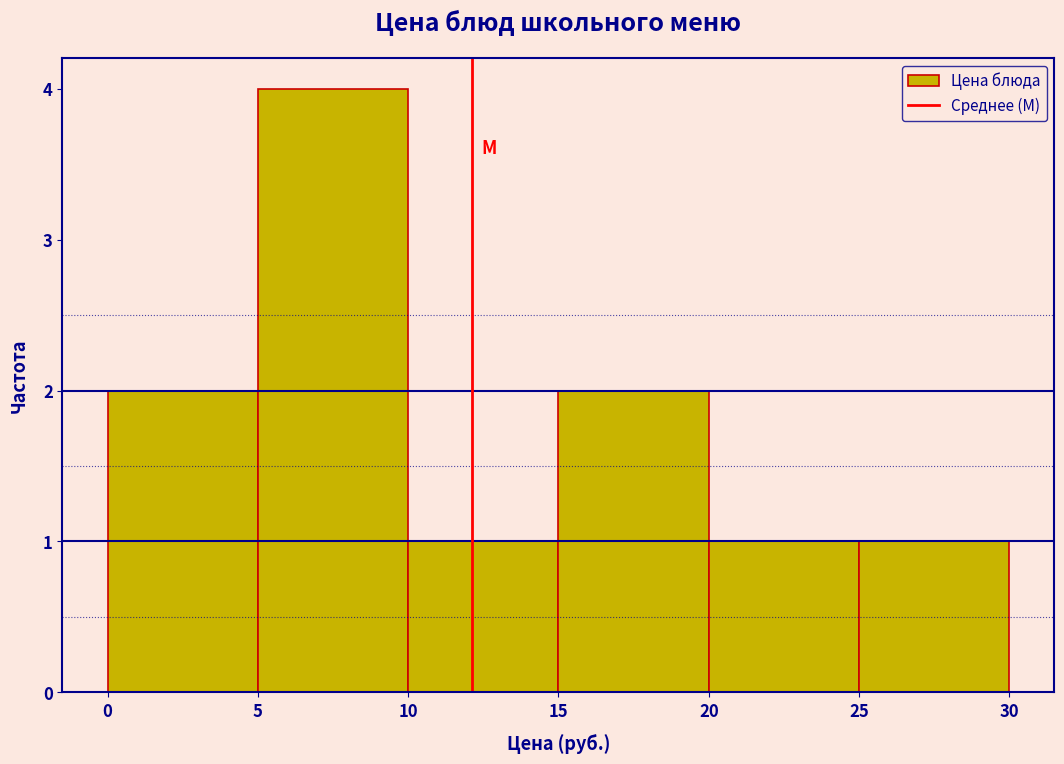

Reading left to right, transcribe this chart: for each bar, give the range it covers on the x-axis and its height. The values are not printed on the chart, so give them approximately, as read against the axis.

0 to 5: 2
5 to 10: 4
10 to 15: 1
15 to 20: 2
20 to 25: 1
25 to 30: 1